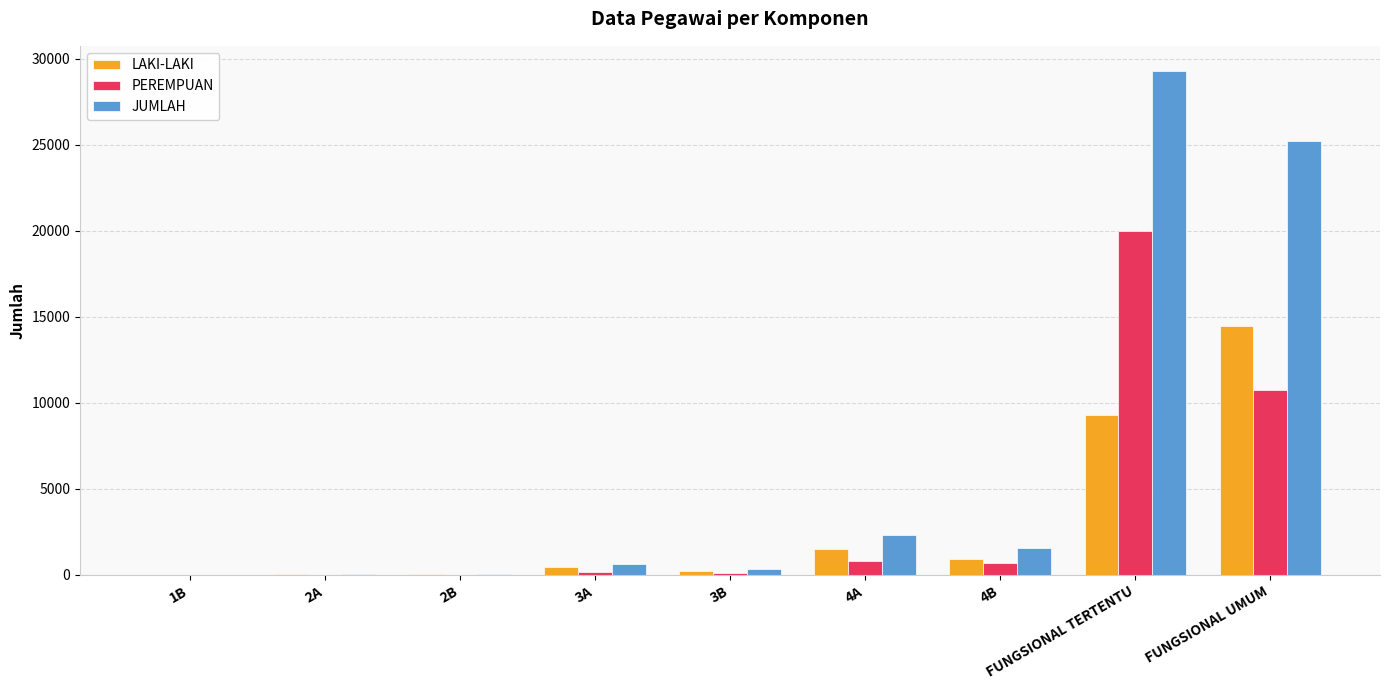

Which series has the widest spread of values?

JUMLAH